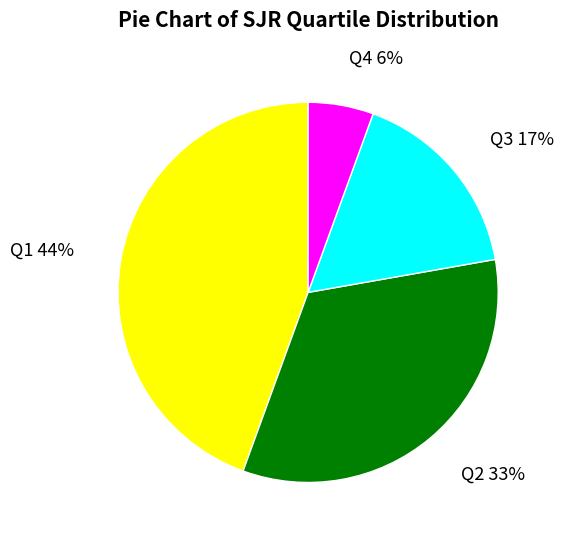

Is there a majority slice in this chart?

No